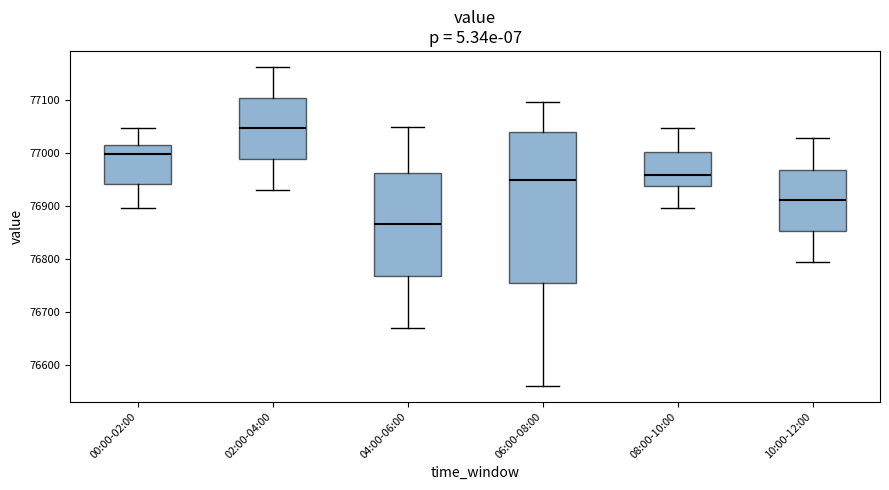

Which box's median line is the lowest?

04:00-06:00